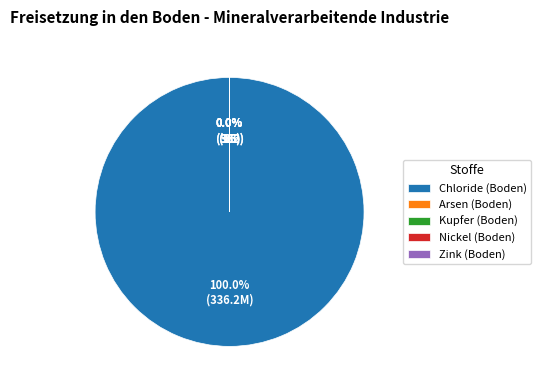

What is the smallest slice in the pie chart?

Arsen (Boden)